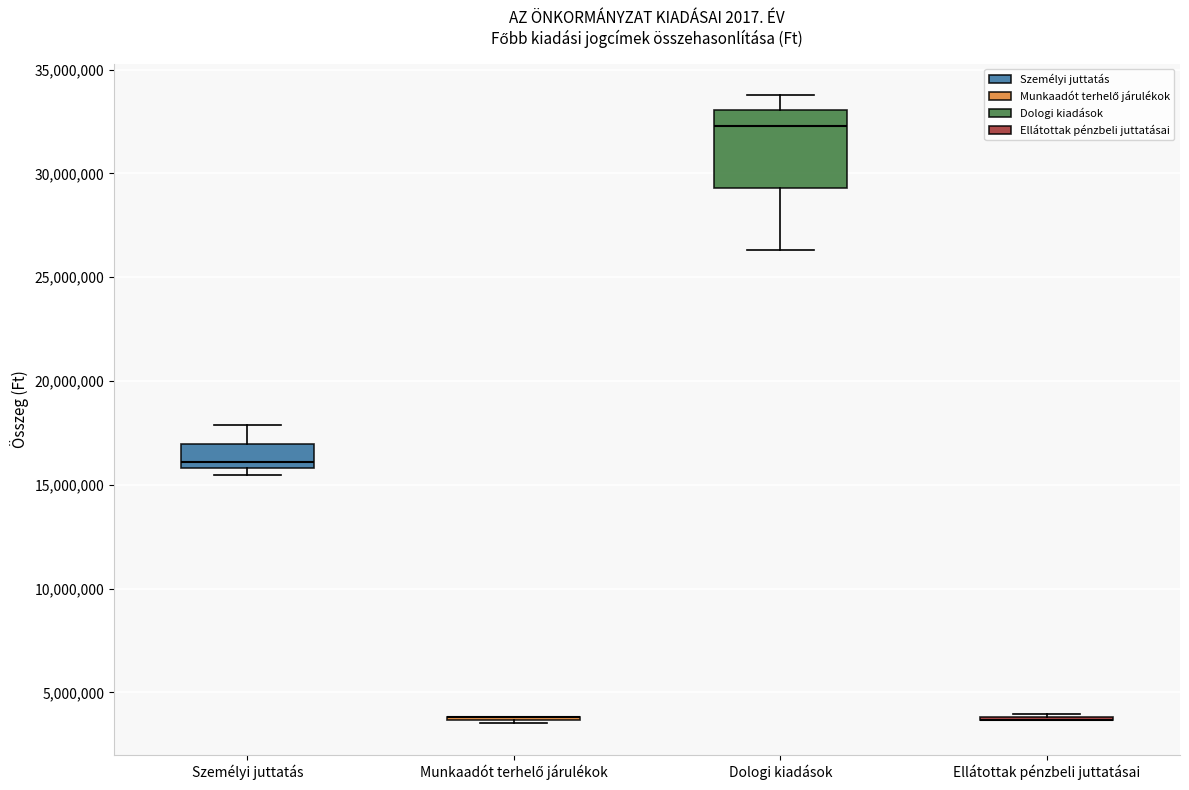

Where does the median line of the box for Dologi kiadások sit on the y-axis? The values are not printed on the chart, so give them approximately, as read against the axis.

32500000